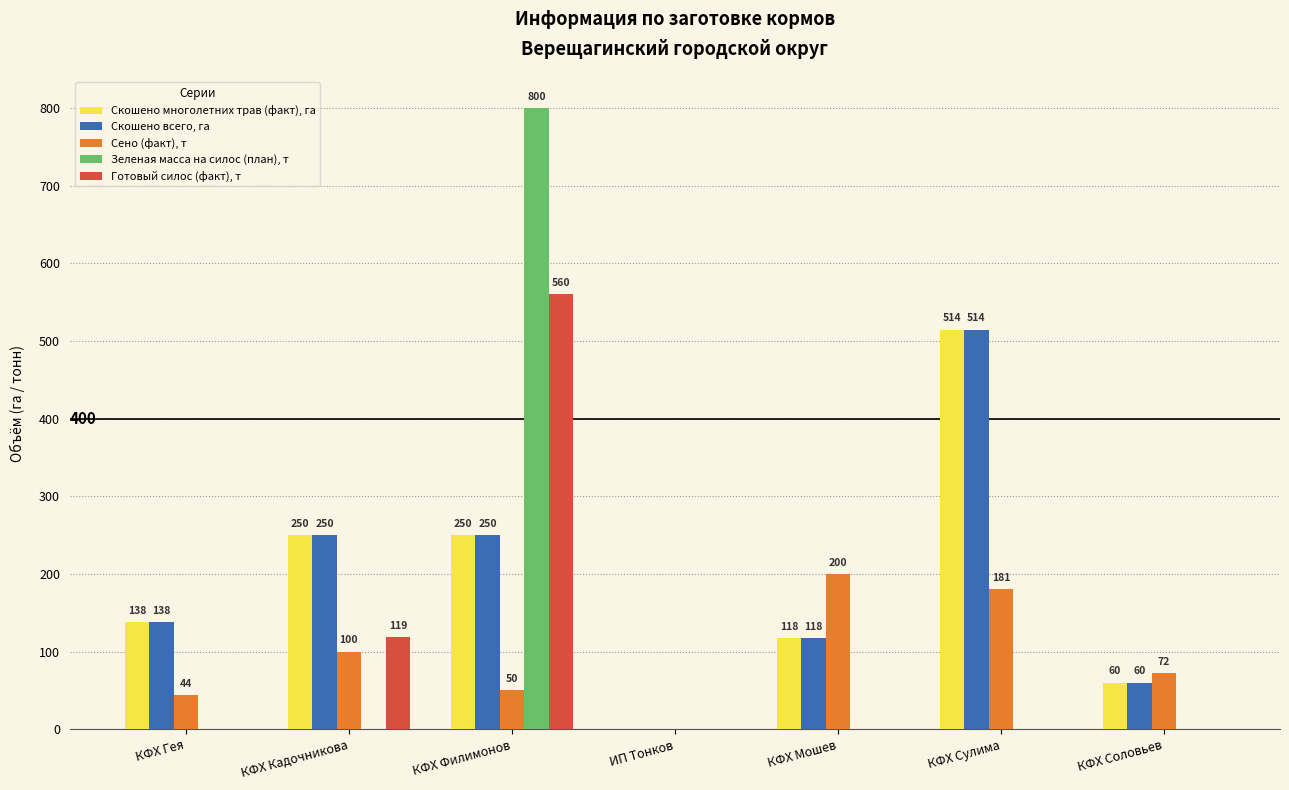

The value of Сено (факт), т at КФХ Сулима is 38.0. True or false?

False